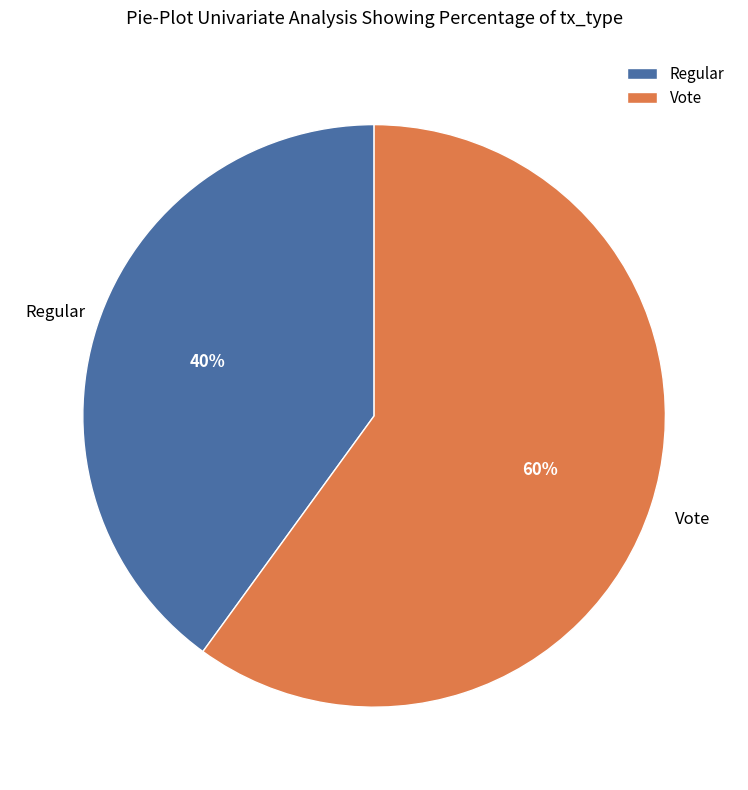

Which slice is the smallest?

Regular